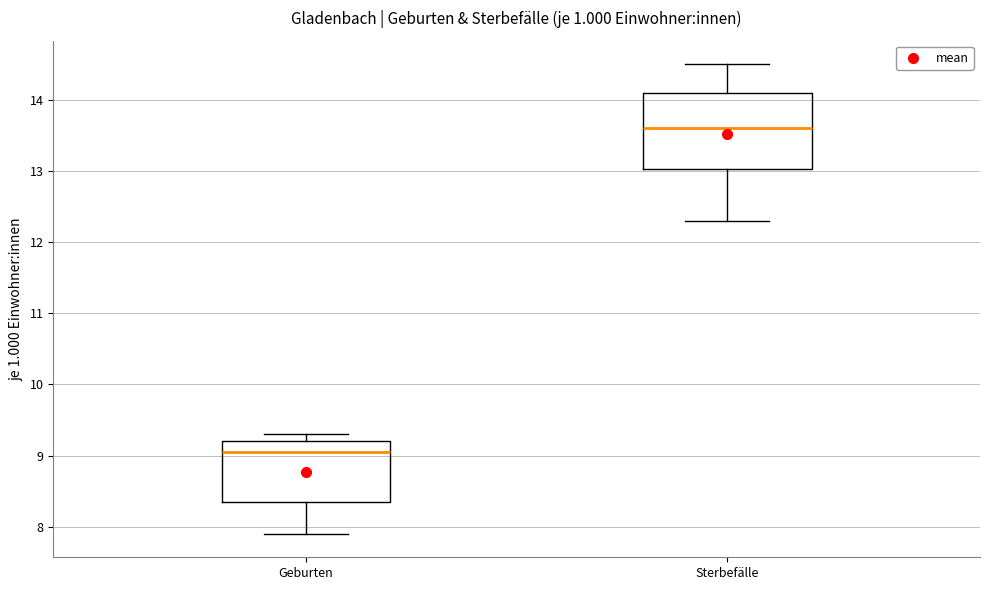

Reading left to right, transcribe this box plot: for each box, give where its median line is, the range the box spans, and where its two whiskers end, as read against the y-axis. The values are not printed on the chart, so give them approximately, as read against the axis.

Geburten: median 9.1, box 8.4 to 9.2, whiskers 7.9 to 9.3
Sterbefälle: median 13.6, box 13.0 to 14.1, whiskers 12.3 to 14.5